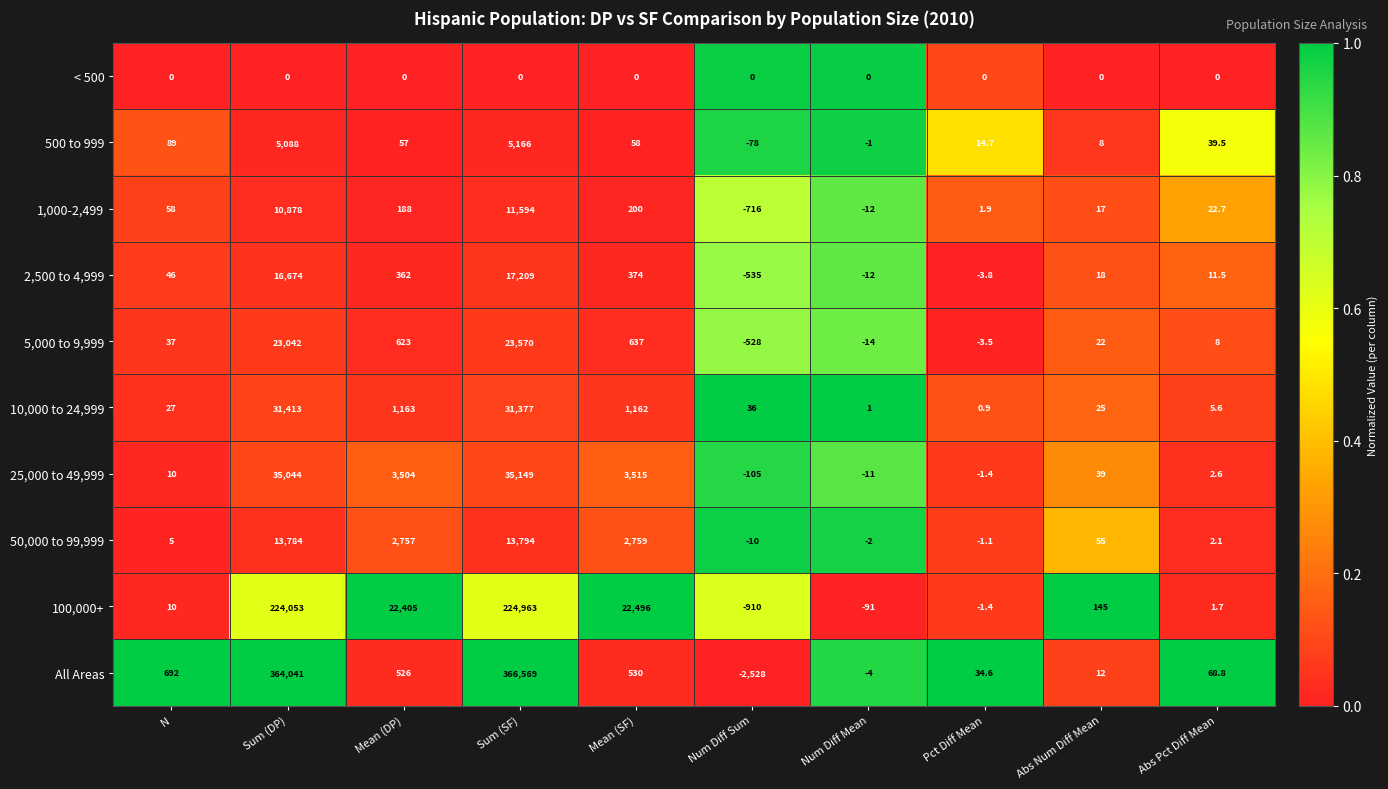

Which series has the largest total across all categories?

All Areas